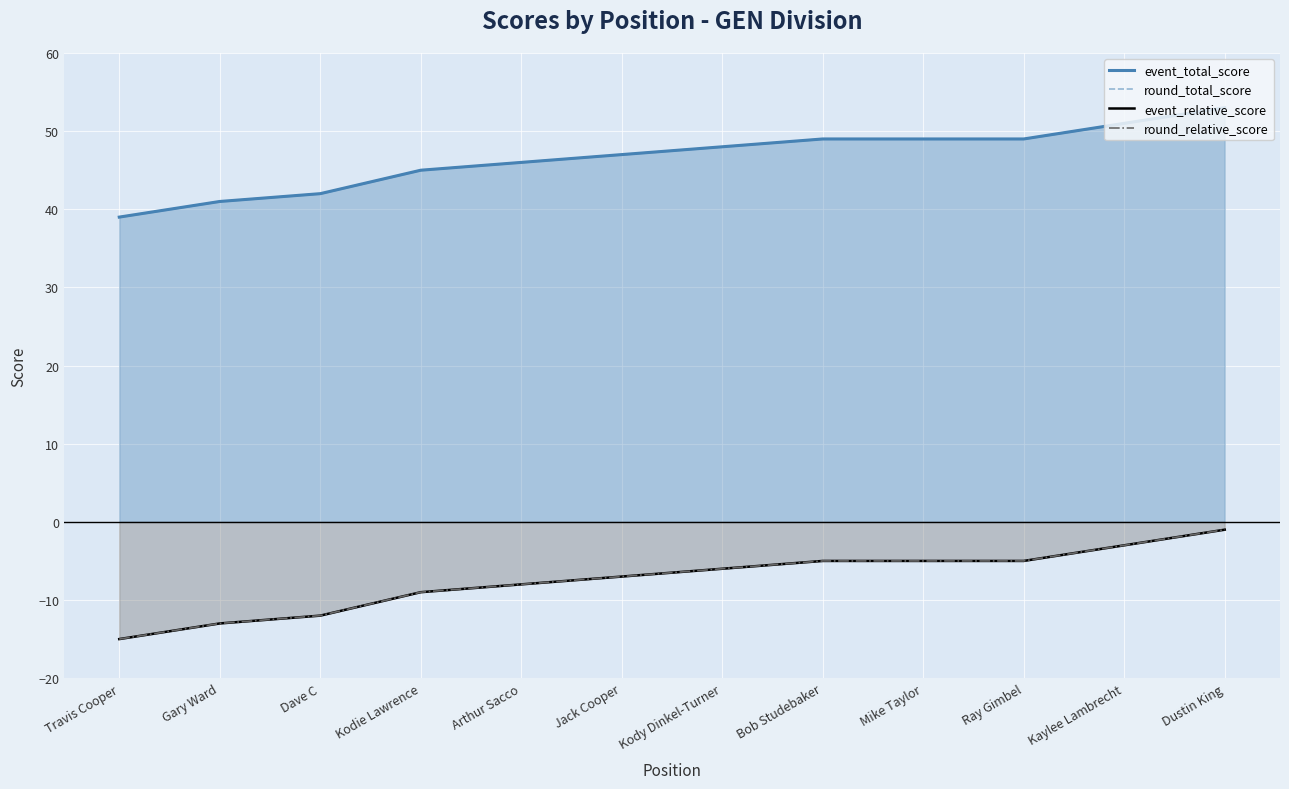

At which category is the sum across all series the highest?

Dustin King